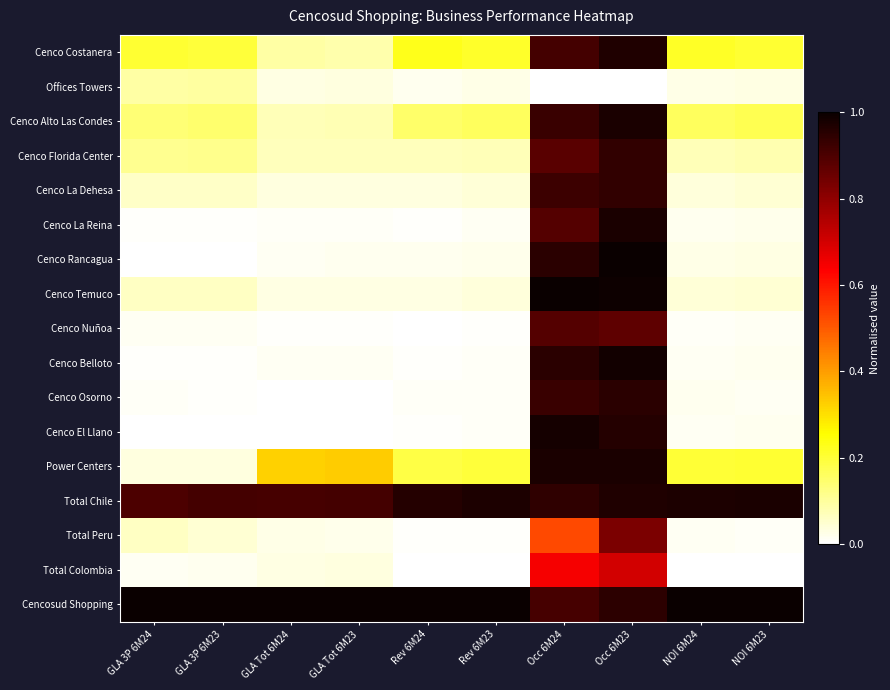

Which series has the largest total across all categories?

Cencosud Shopping